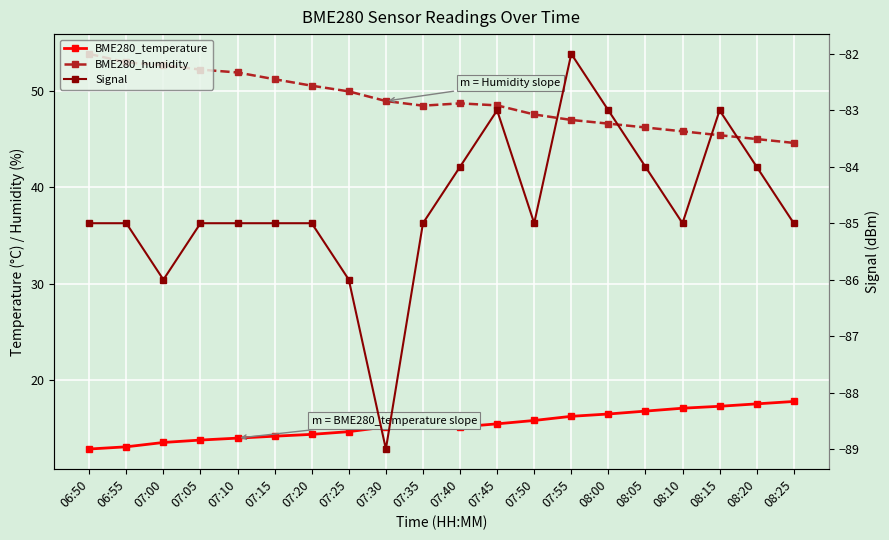

Where is BME280_temperature nearest to the value 15?

07:30